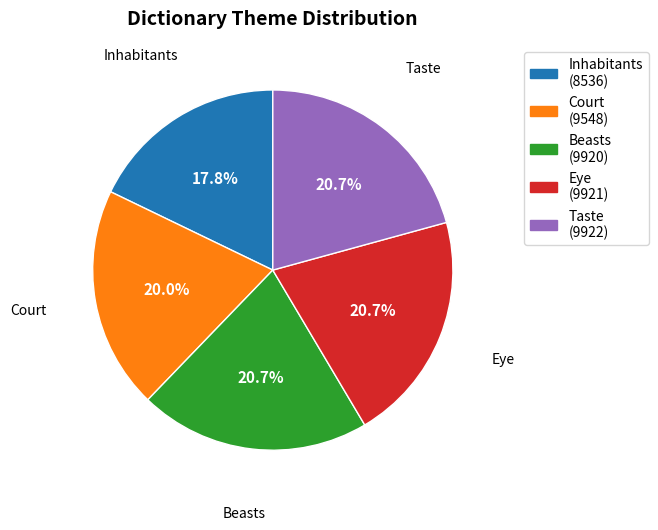

To the nearest percent, what is the average slice percentage?

20%